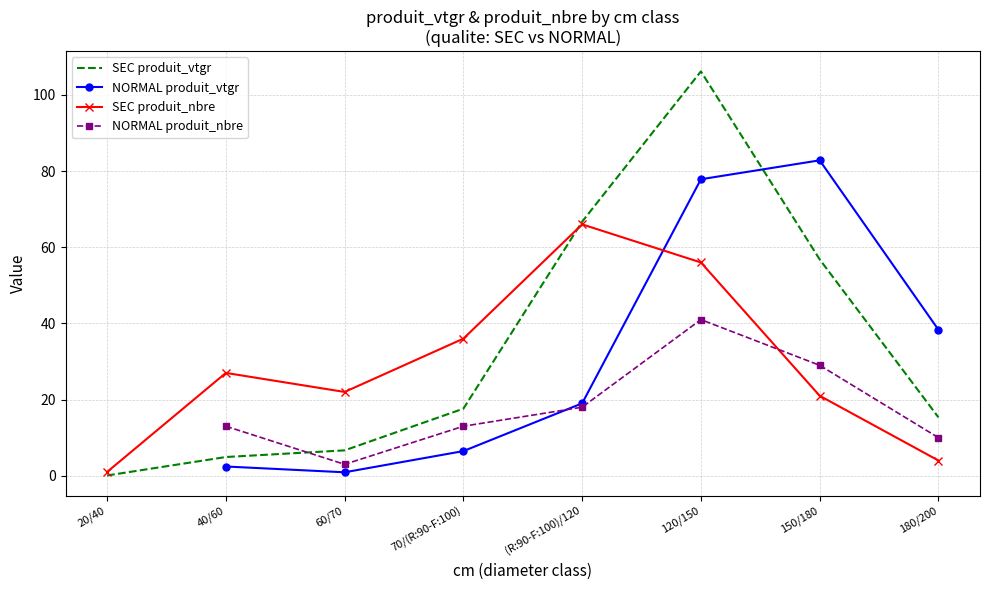

Is it true that SEC produit_nbre equals 56.0 at 120/150?

True